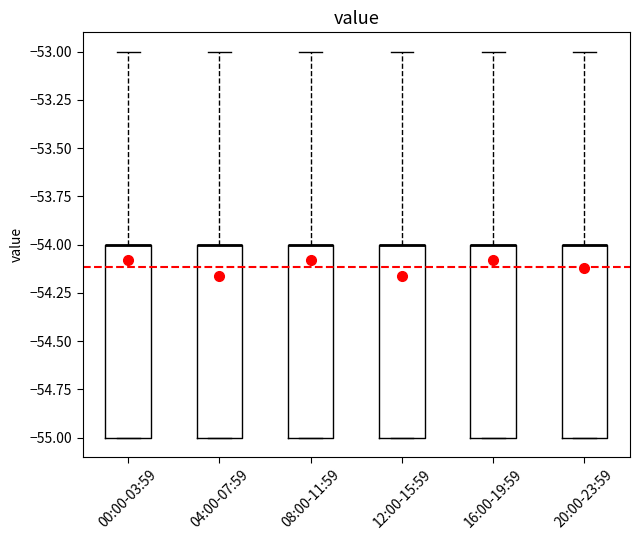

Reading left to right, transcribe this box plot: for each box, give where its median line is, the range the box spans, and where its two whiskers end, as read against the y-axis. The values are not printed on the chart, so give them approximately, as read against the axis.

00:00-03:59: median -54 (drawn on the box's upper edge), box -55 to -54, whiskers -55 to -53
04:00-07:59: median -54 (drawn on the box's upper edge), box -55 to -54, whiskers -55 to -53
08:00-11:59: median -54 (drawn on the box's upper edge), box -55 to -54, whiskers -55 to -53
12:00-15:59: median -54 (drawn on the box's upper edge), box -55 to -54, whiskers -55 to -53
16:00-19:59: median -54 (drawn on the box's upper edge), box -55 to -54, whiskers -55 to -53
20:00-23:59: median -54 (drawn on the box's upper edge), box -55 to -54, whiskers -55 to -53